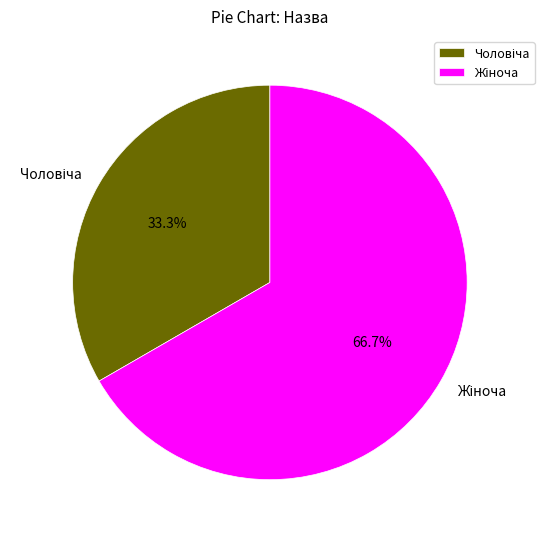

Is there a majority slice in this chart?

Yes